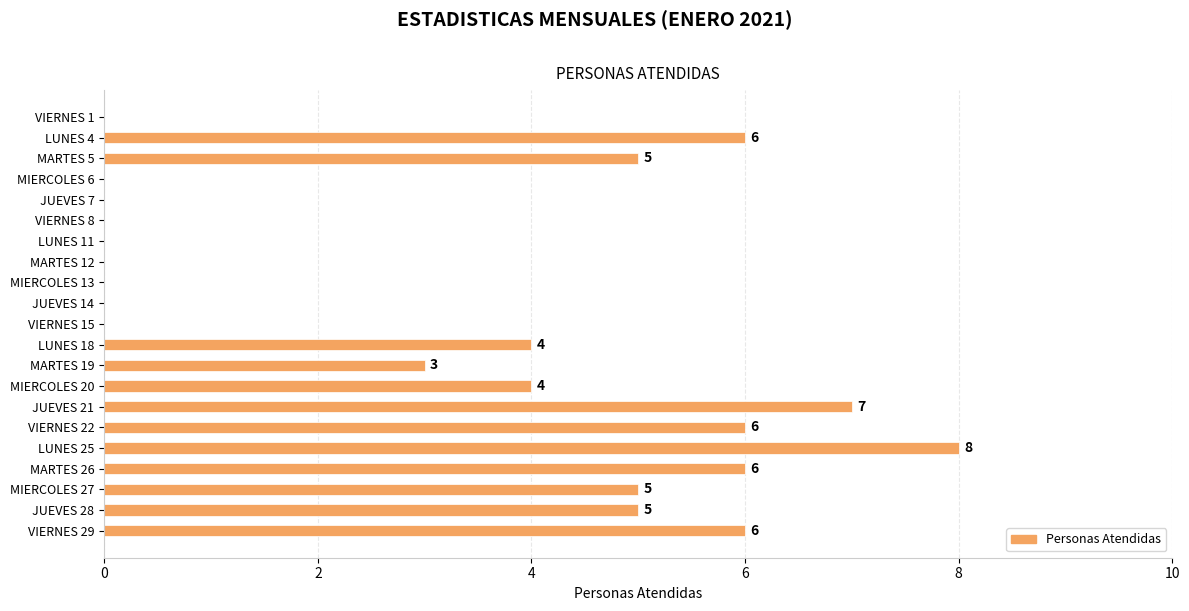

Is it true that the value at JUEVES 21 is 7?

True